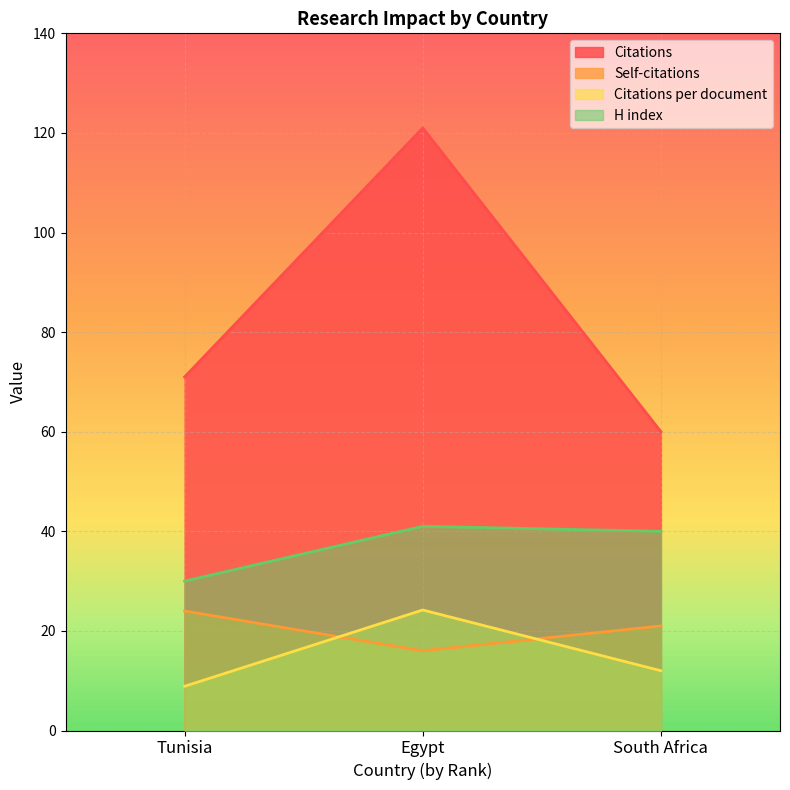

Reading right to left, what are all the values shown in this chart?

Citations: 60.0	121.0	71.0
Self-citations: 21.0	16.0	24.0
Citations per document: 12.0	24.2	8.9
H index: 40.0	41.0	30.0